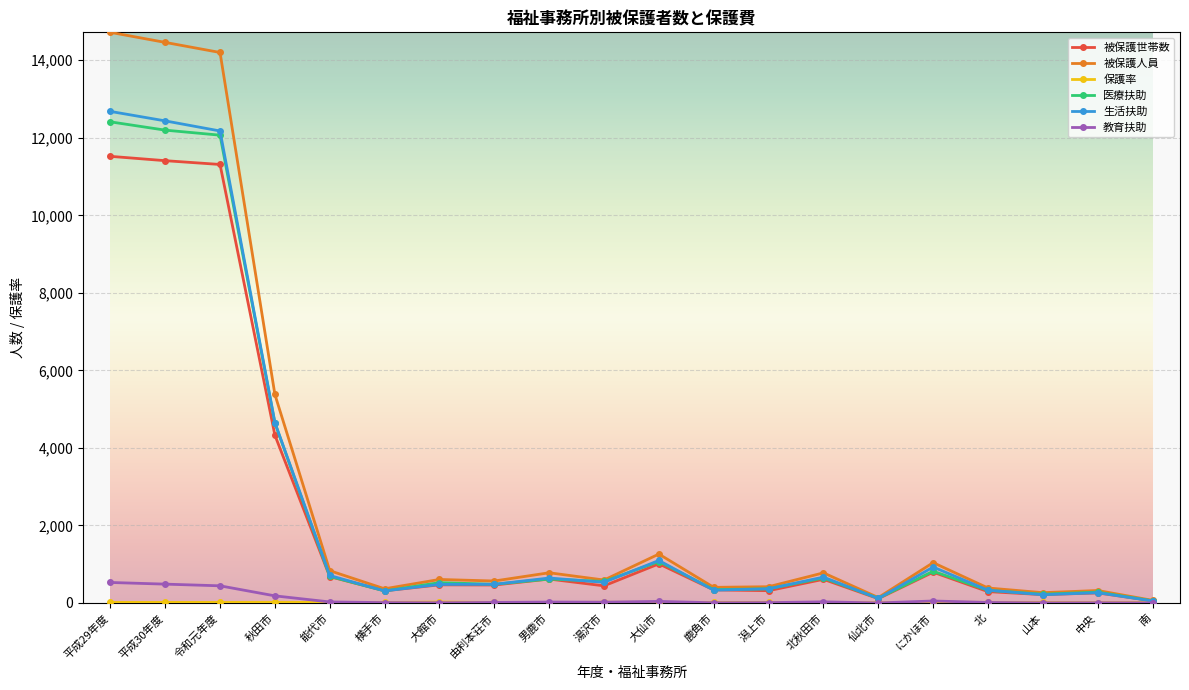

At which category does 医療扶助 reach its first local valley?

横手市